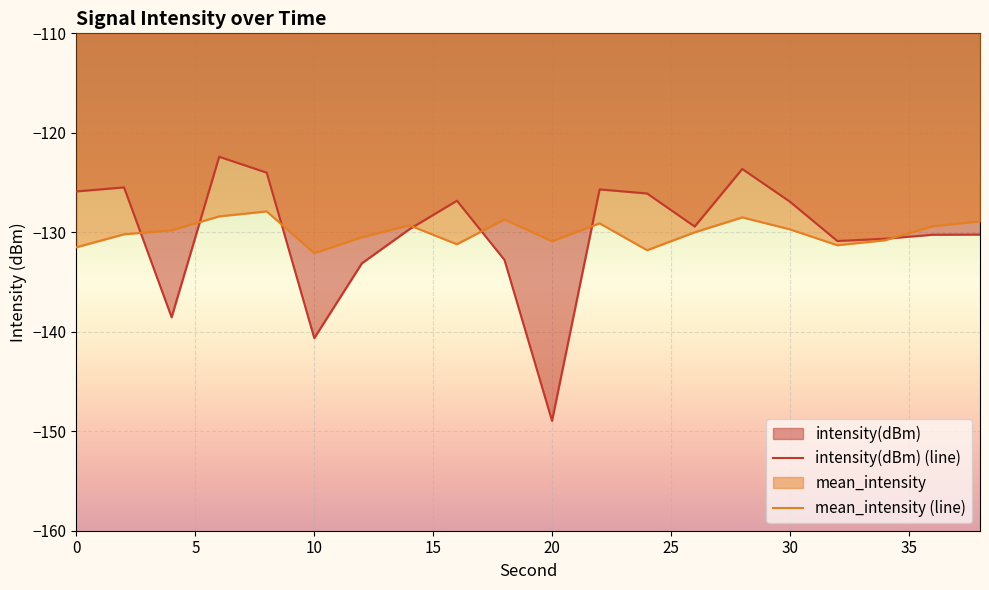

Is the value of intensity(dBm) (line) at 17 greater than the value of mean_intensity (line) at 15?

No